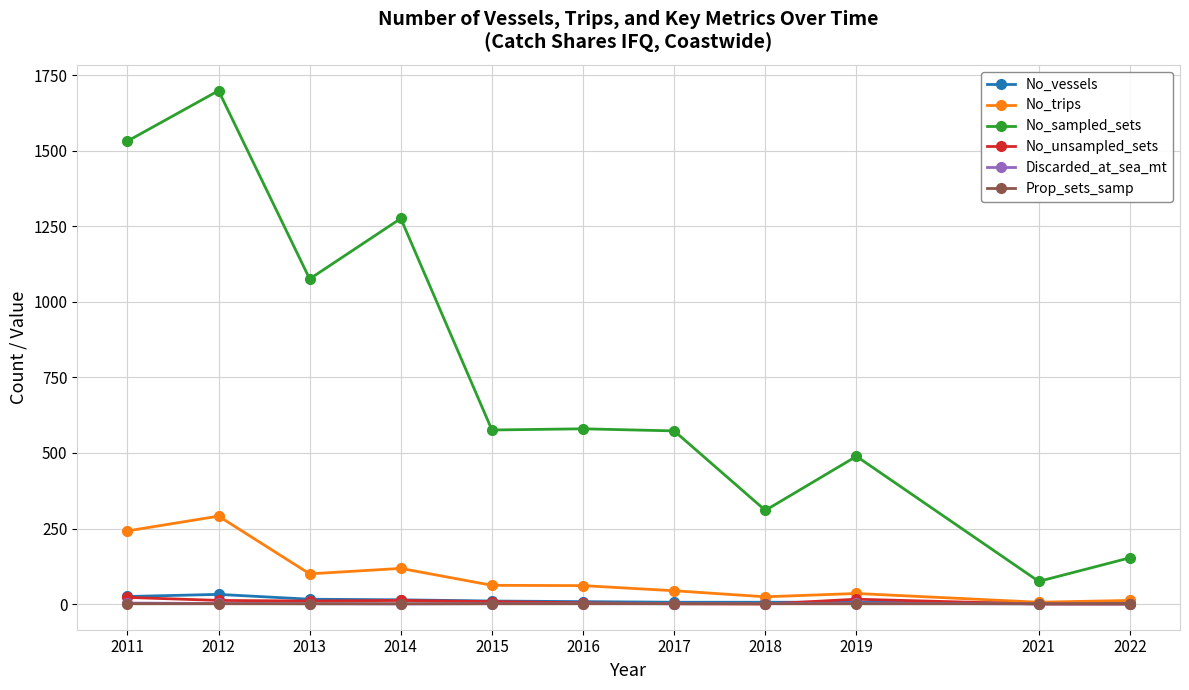

The No_vessels series shows 14.0 at 2014. True or false?

True